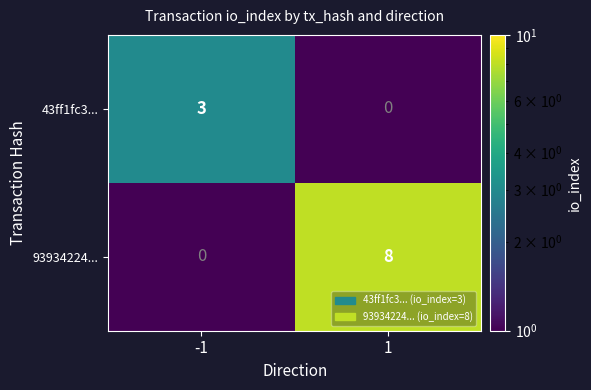

Reading left to right, extract all data points from this chart.

43ff1fc3...: -1=3	1=0
93934224...: -1=0	1=8